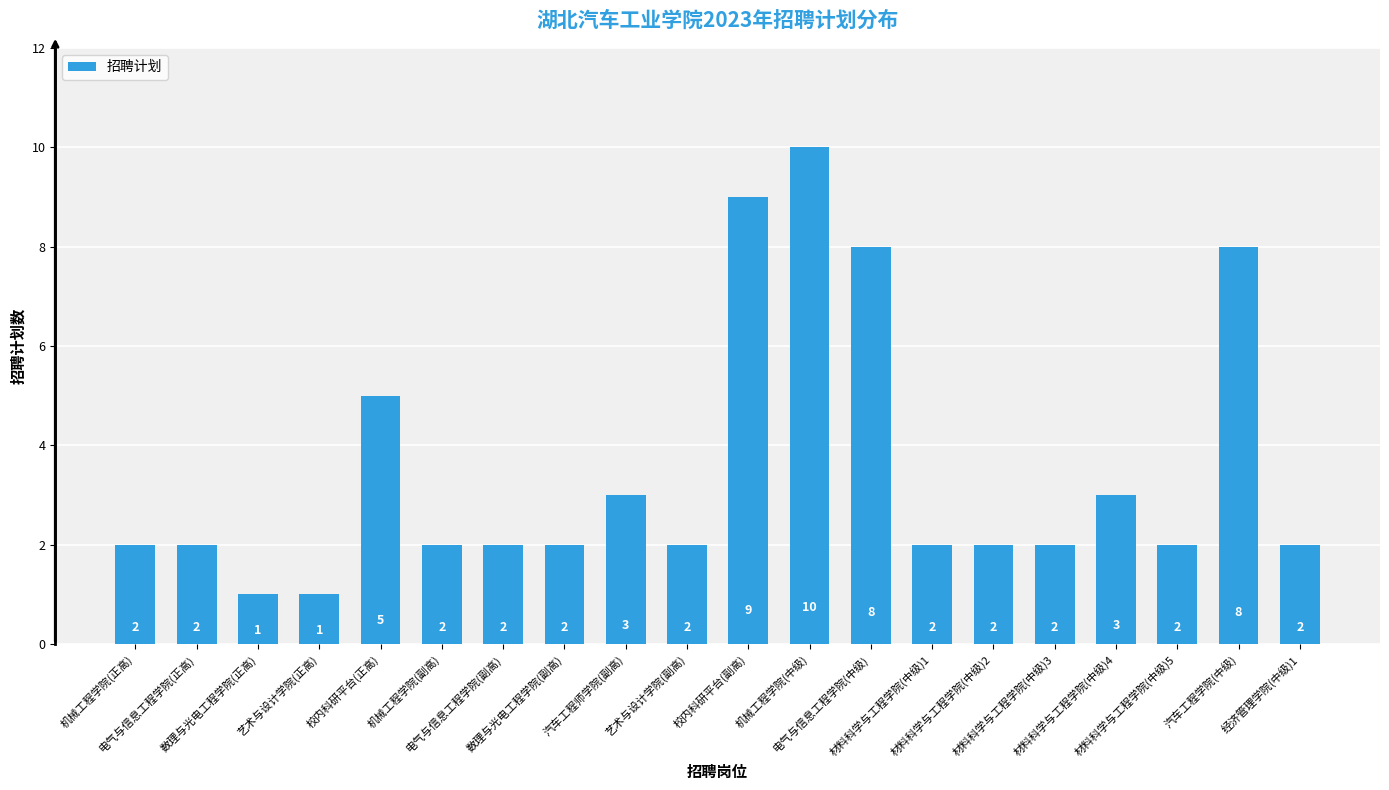

Count the number of categories in the chart.

20